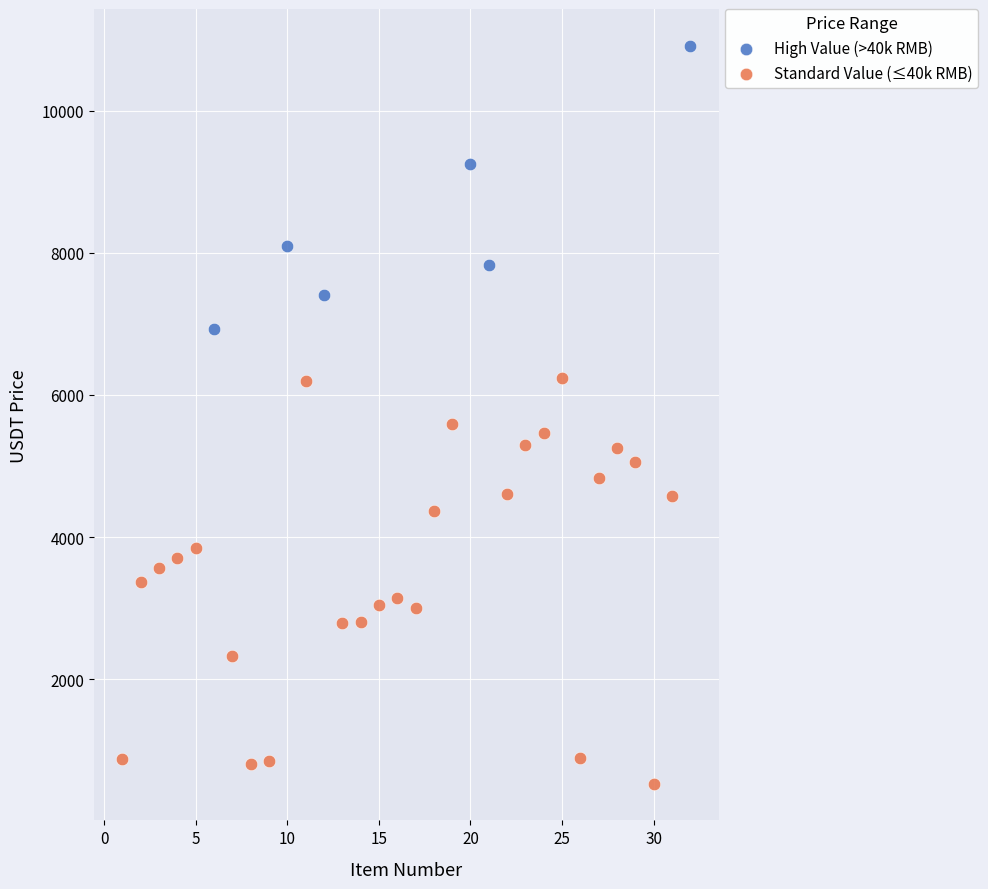

Which series has the widest spread of Y values?

Standard Value (≤40k RMB)